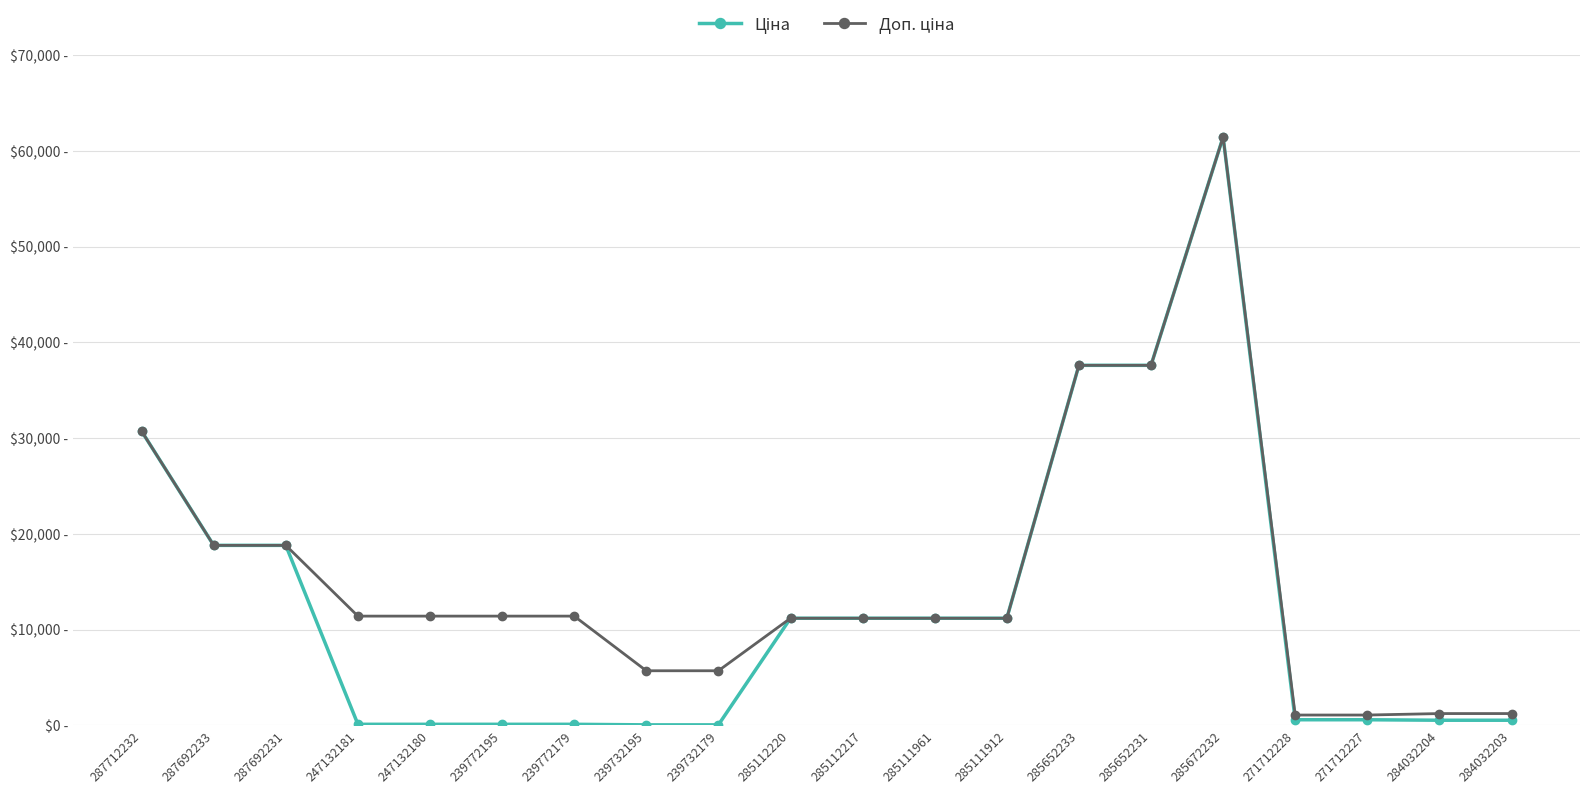

Rank the series at 239732179 from lowest to highest value.

Ціна, Доп. ціна